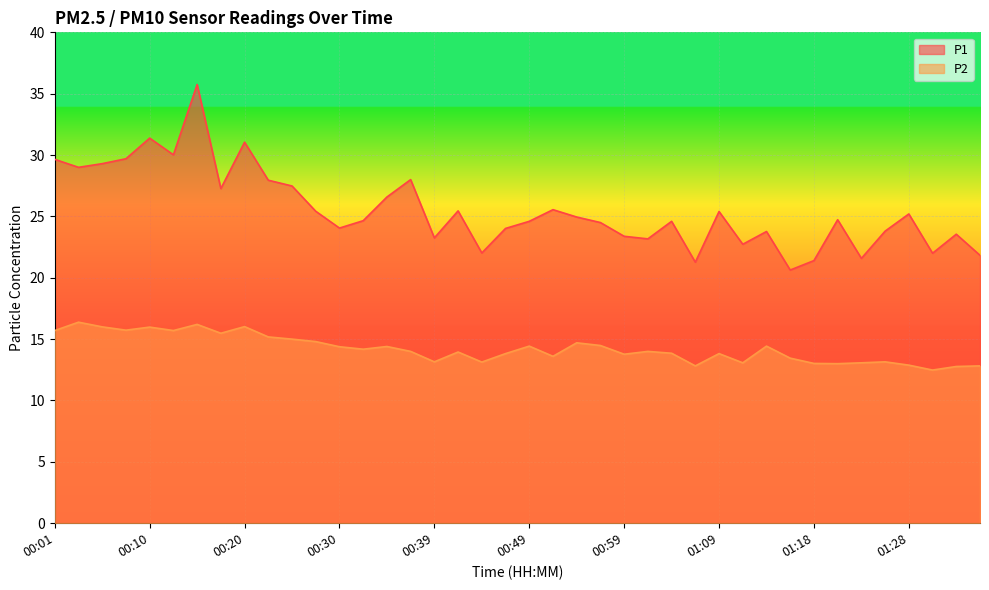

At which category does the chart reach its minimum across all series?

01:31